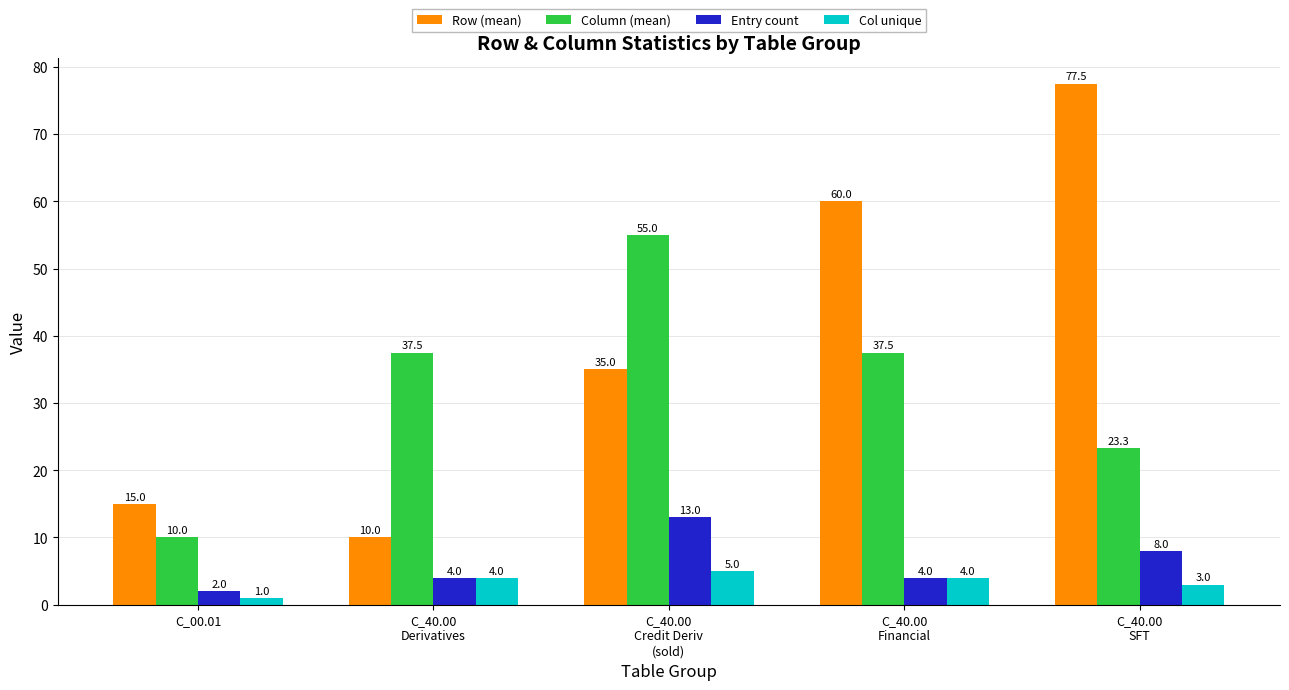

What is the maximum value shown in the chart?

77.5